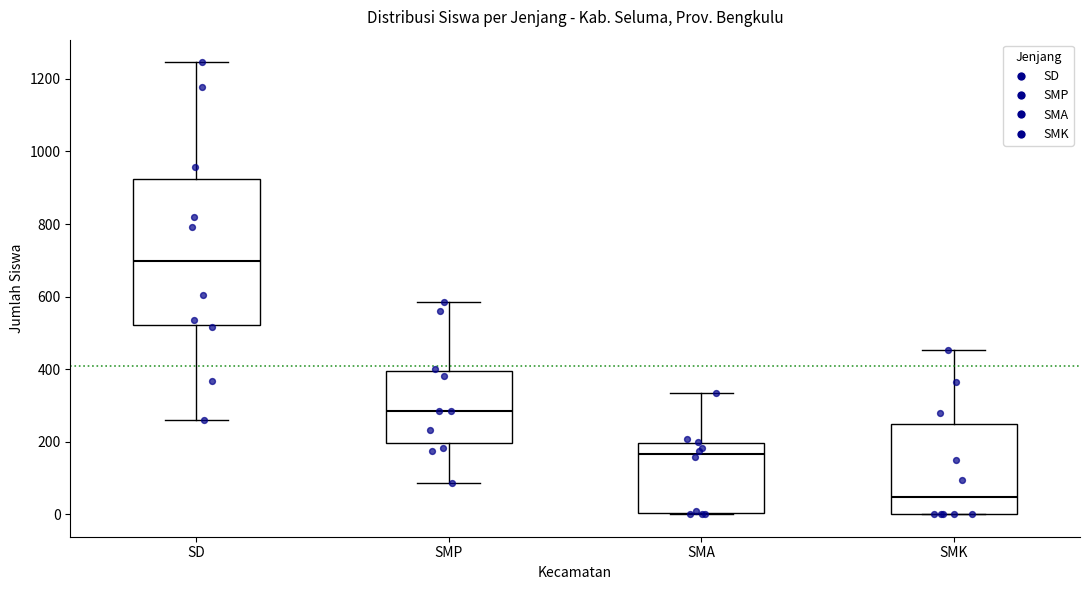

Which box's median line is the highest?

SD